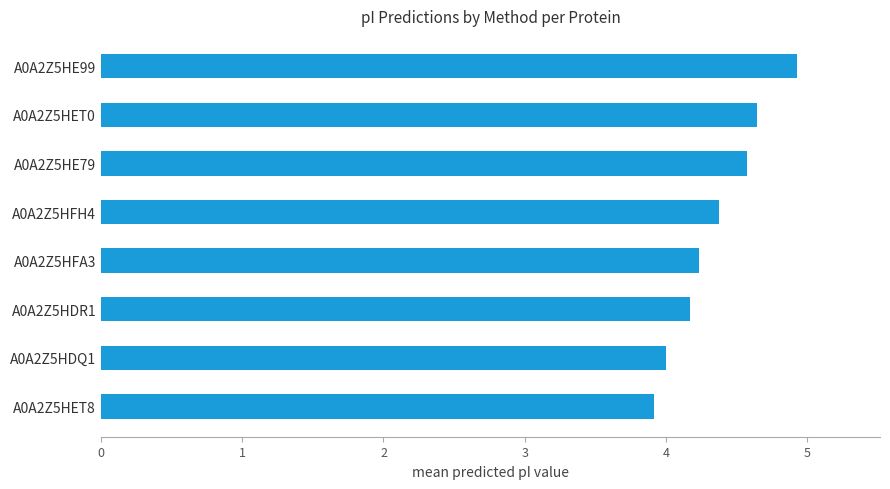

Is it true that the value at A0A2Z5HFH4 is 1.1?

False